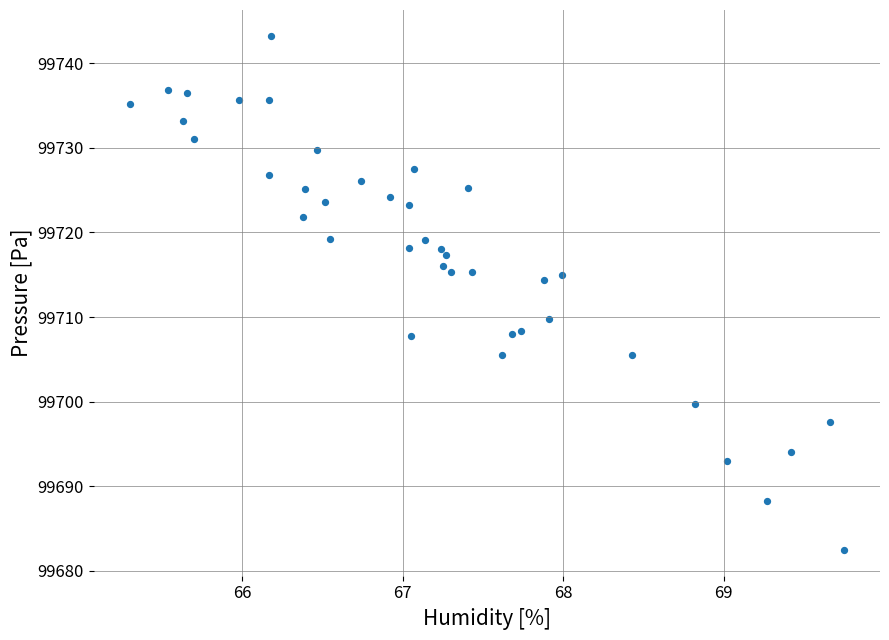

What is the range of X values (max minus min)?

4.5